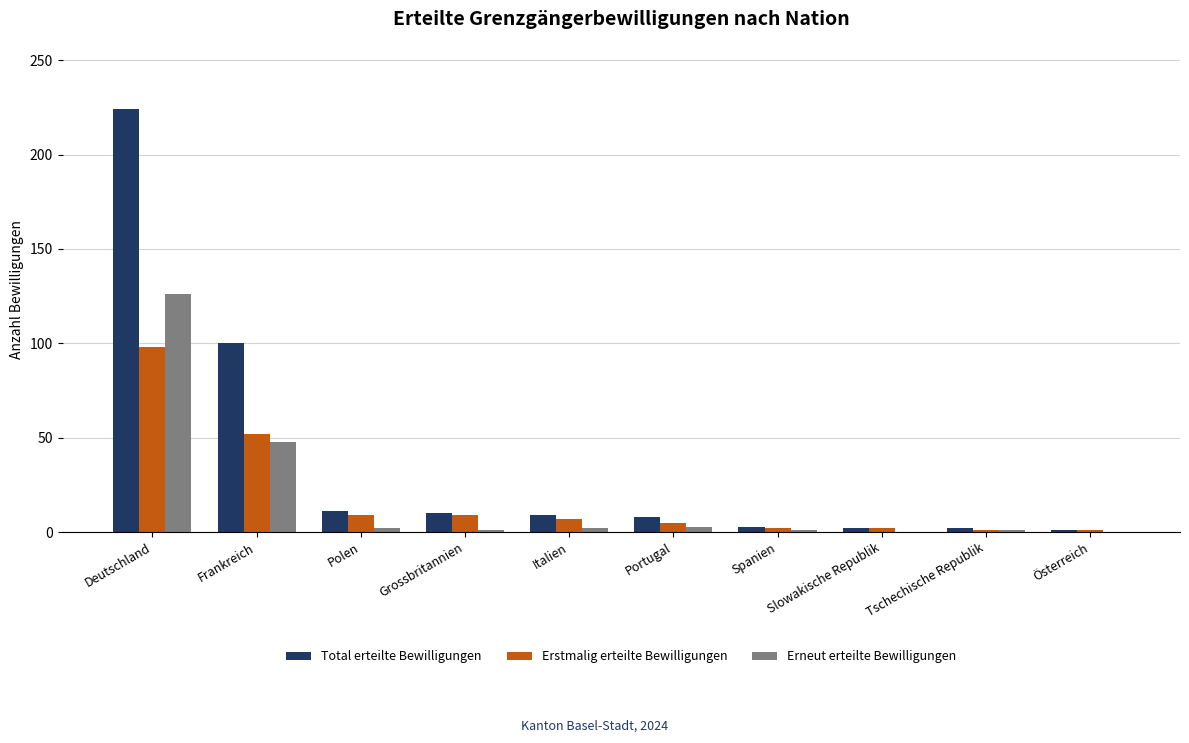

The value of Total erteilte Bewilligungen at Polen is 19. True or false?

False